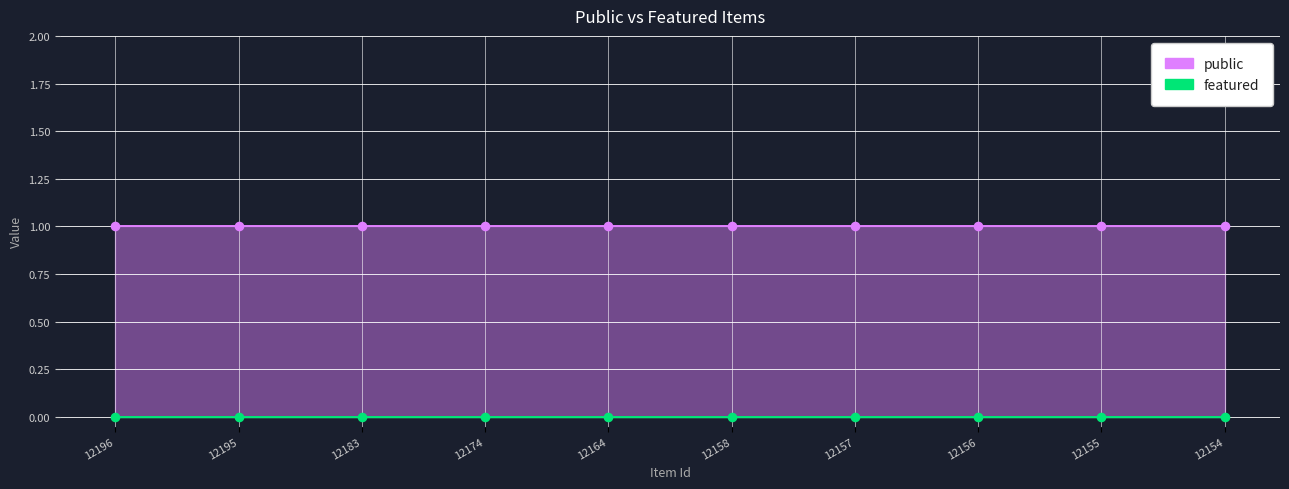

What are all the series names shown in the legend?

public, featured